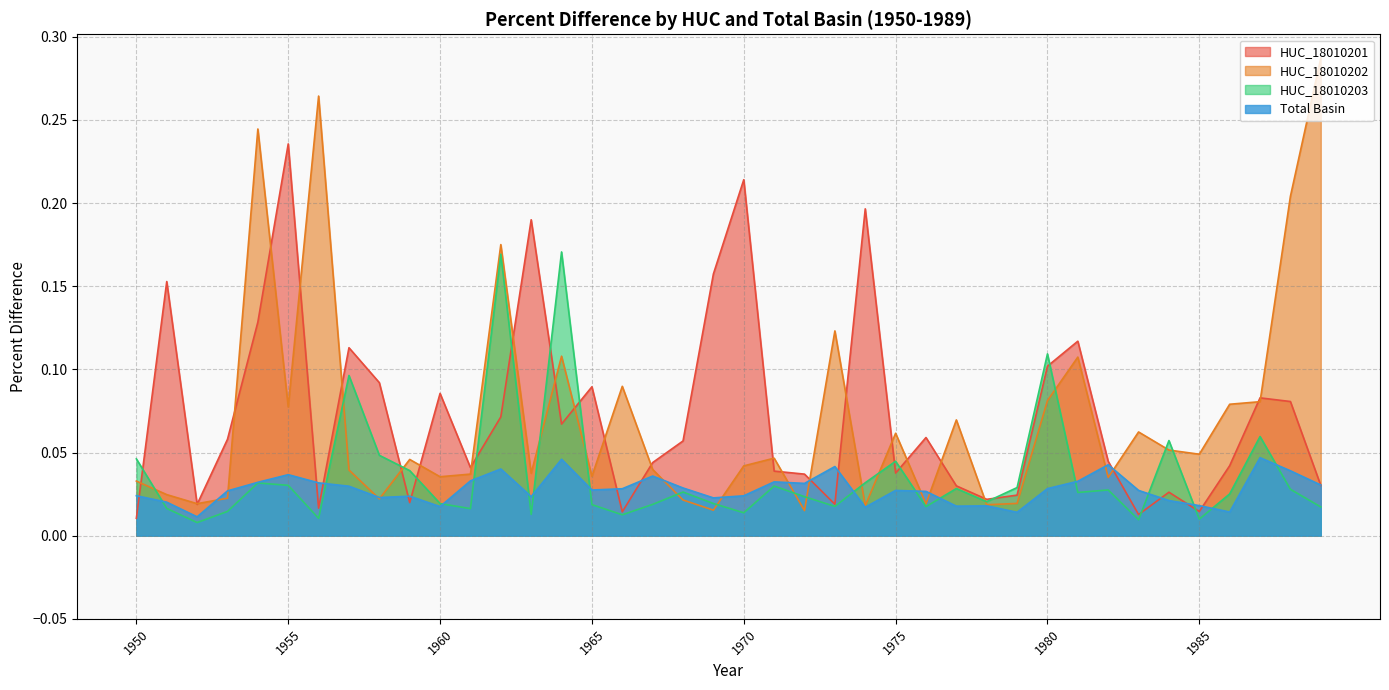

Rank the series at 1963 from highest to lowest value.

HUC_18010201, HUC_18010202, Total Basin, HUC_18010203